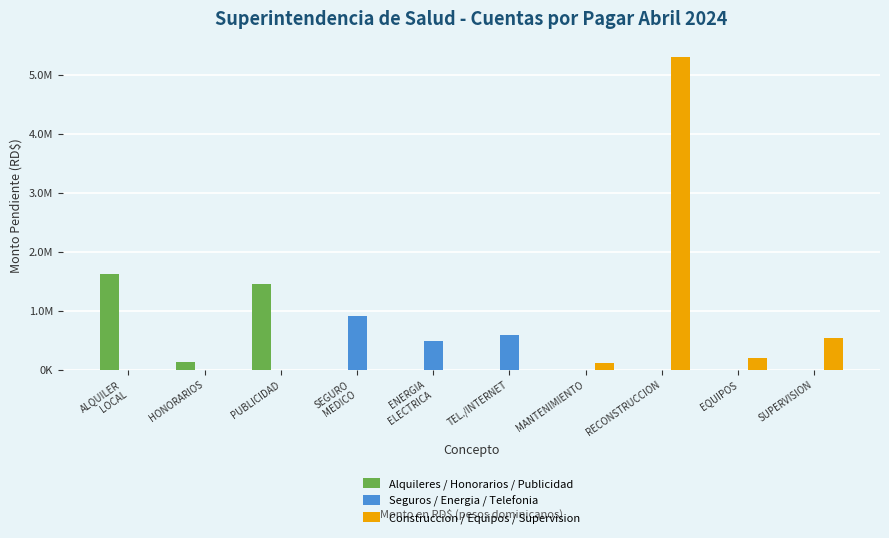

How many bars are there in total?

30